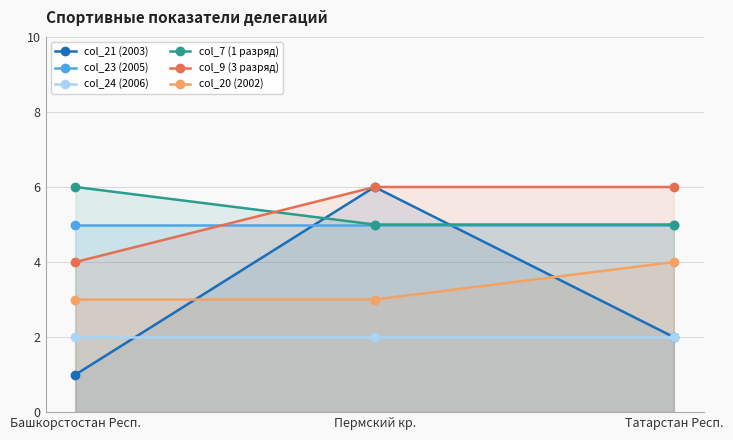

Reading left to right, transcribe all the data shown in this chart.

col_21 (2003): Башкорстостан Респ.=1	Пермский кр.=6	Татарстан Респ.=2
col_23 (2005): Башкорстостан Респ.=5	Пермский кр.=5	Татарстан Респ.=5
col_24 (2006): Башкорстостан Респ.=2	Пермский кр.=2	Татарстан Респ.=2
col_7 (1 разряд): Башкорстостан Респ.=6	Пермский кр.=5	Татарстан Респ.=5
col_9 (3 разряд): Башкорстостан Респ.=4	Пермский кр.=6	Татарстан Респ.=6
col_20 (2002): Башкорстостан Респ.=3	Пермский кр.=3	Татарстан Респ.=4